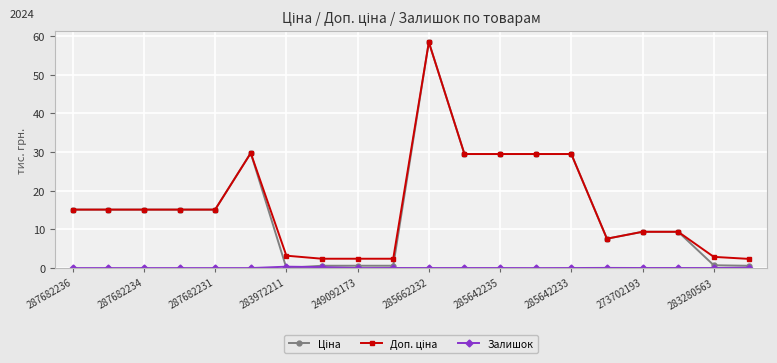

What is the greatest value displayed?

58.4